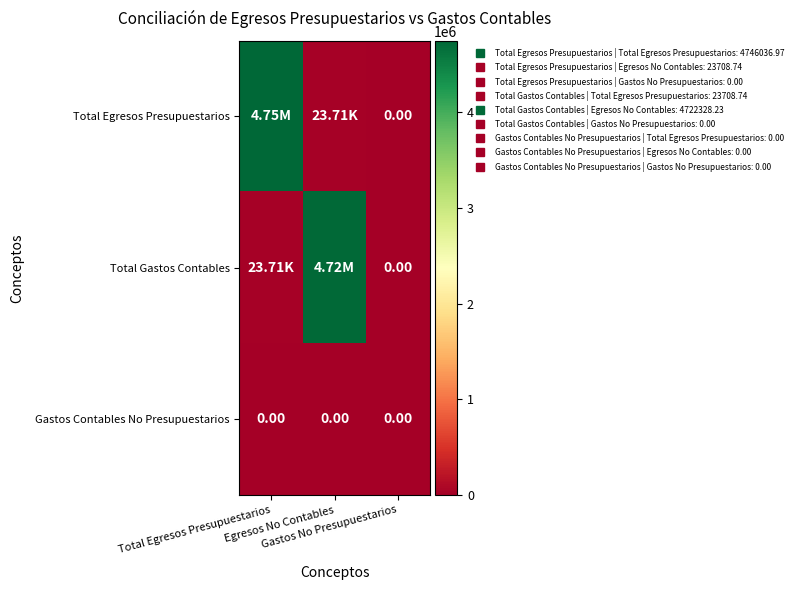

Count the number of categories in the chart.

3